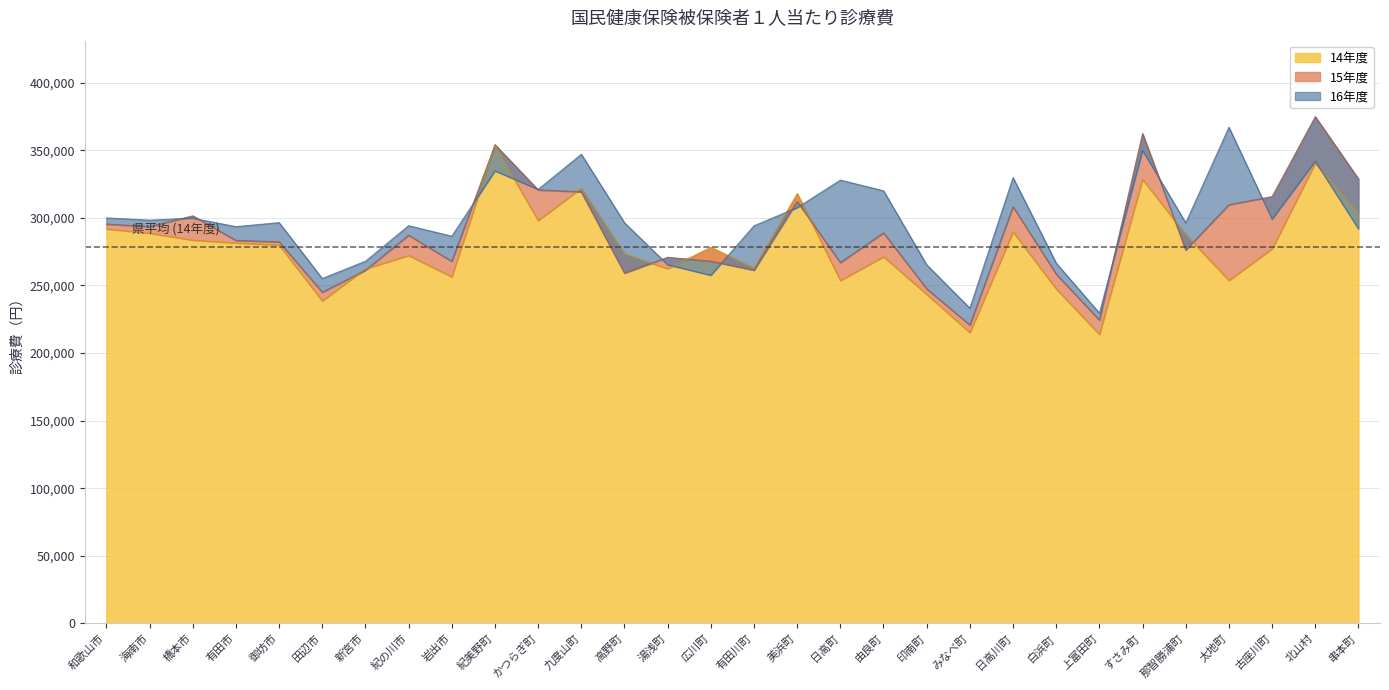

What is the difference between the highest and lowest values at 太地町?

113316.0